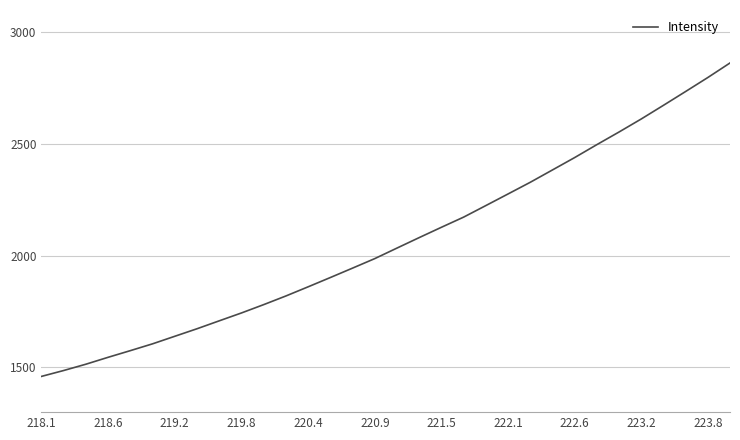

What is the smallest value displayed?

1459.9